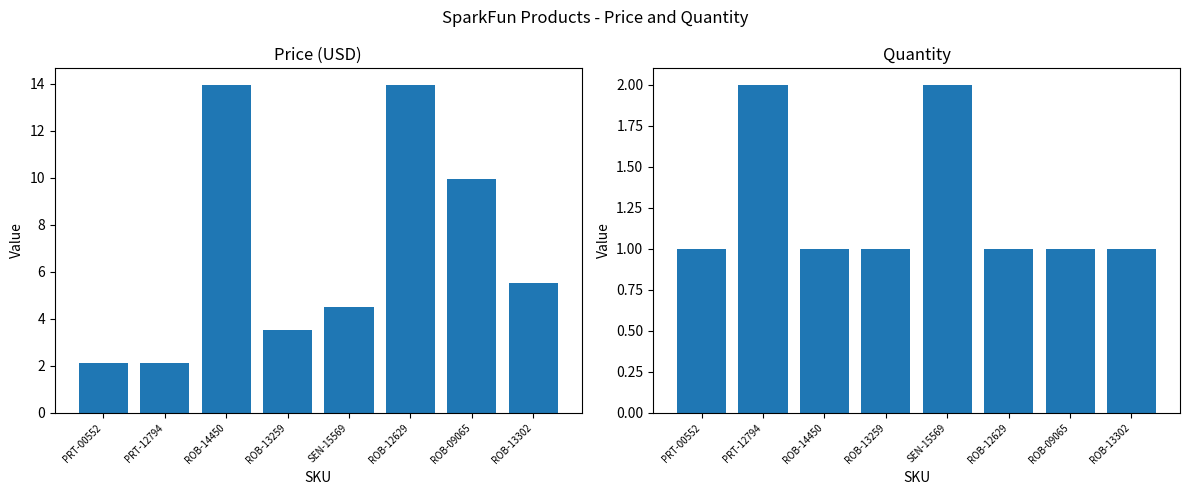

The value of Quantity at PRT-00552 is 1.6. True or false?

False